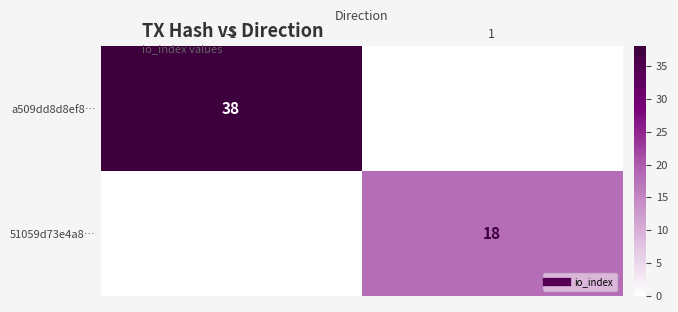

At 1, list the series in order from largest to smallest.

51059d73e4a8…, a509dd8d8ef8…